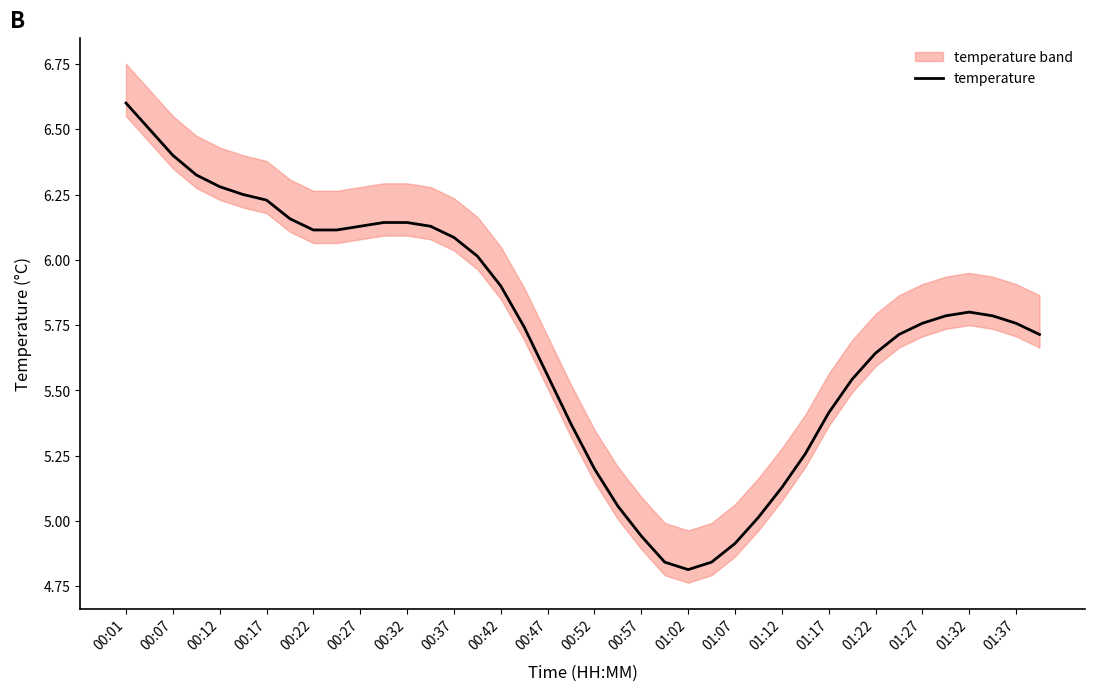

At which label does temperature reach its peak?

00:01